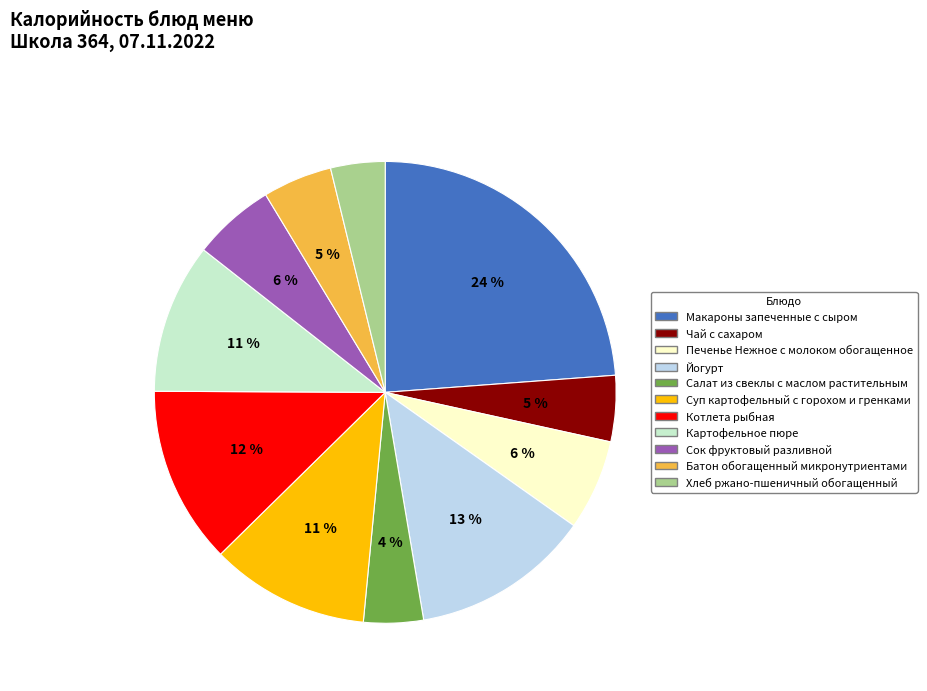

How many slices are in this pie chart?

11